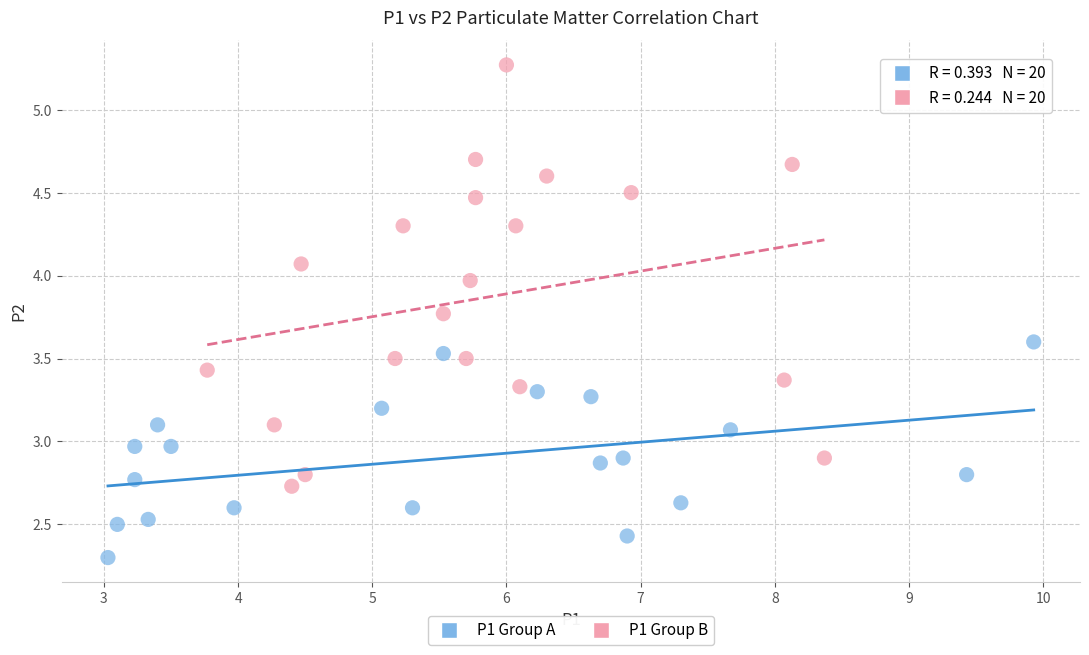

Which series reaches the maximum Y coordinate?

P1 Group B